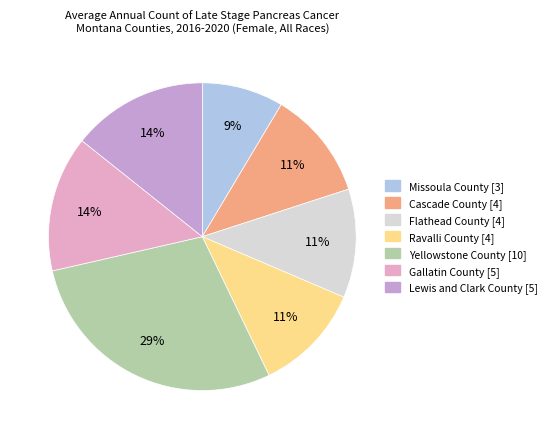

To the nearest percent, what is the difference between the largest and smallest slice percentages?

20%